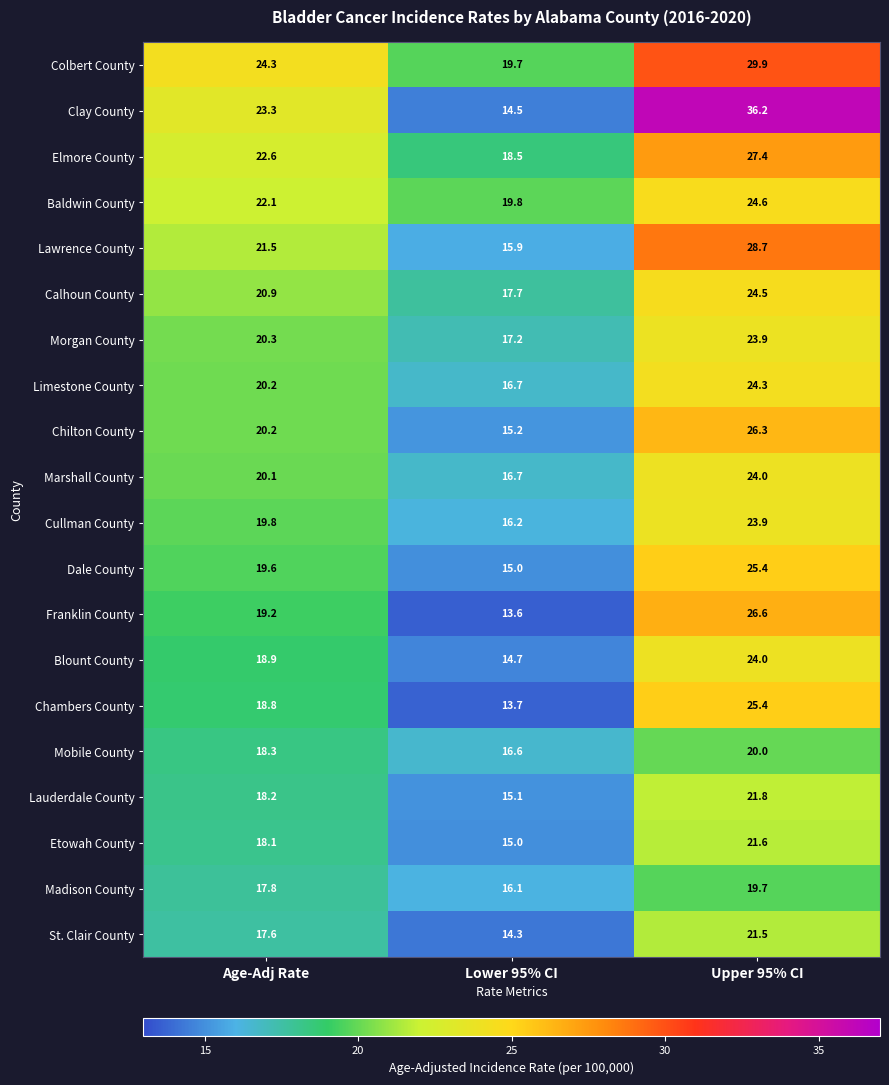

At which label does Limestone County first exceed 20?

Age-Adj Rate